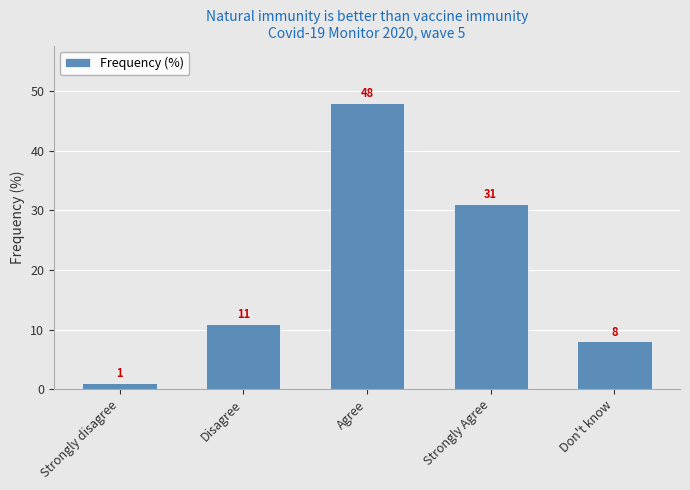

Rank the categories by value from highest to lowest.

Agree, Strongly Agree, Disagree, Don't know, Strongly disagree